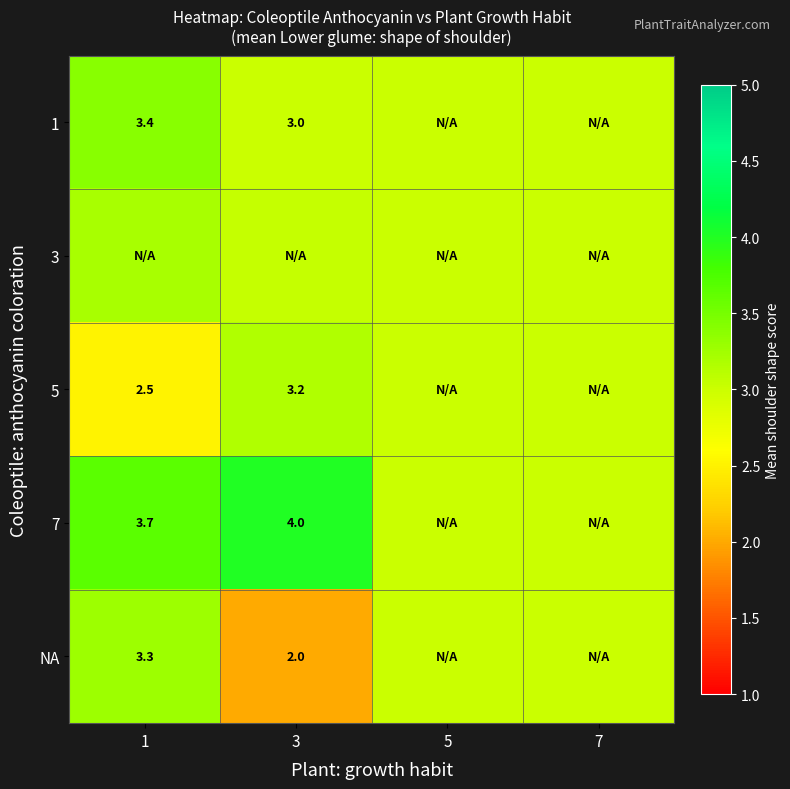

How many categories are shown in the chart?

4